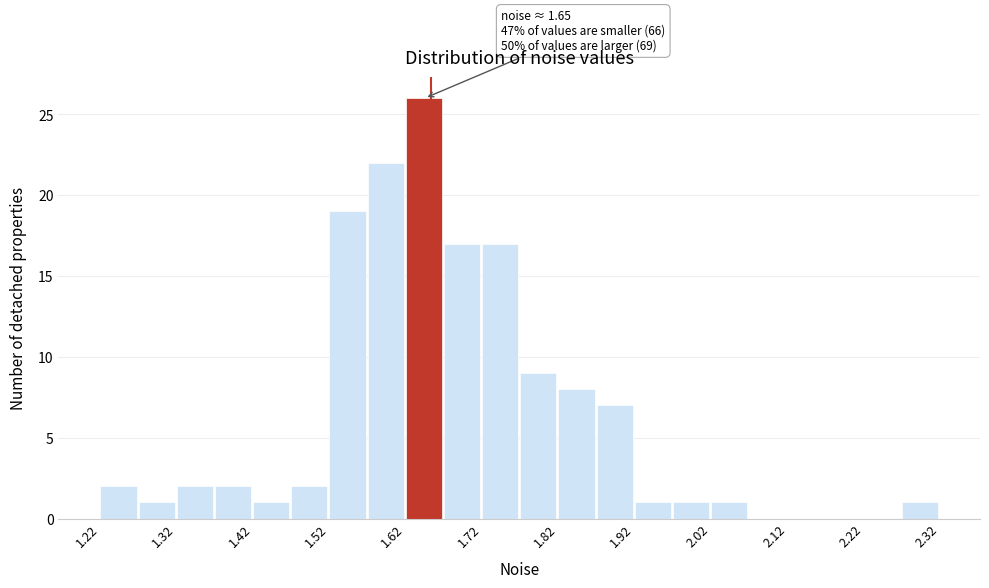

Over which range of the x-axis is the bar tallest?

1.62 to 1.67